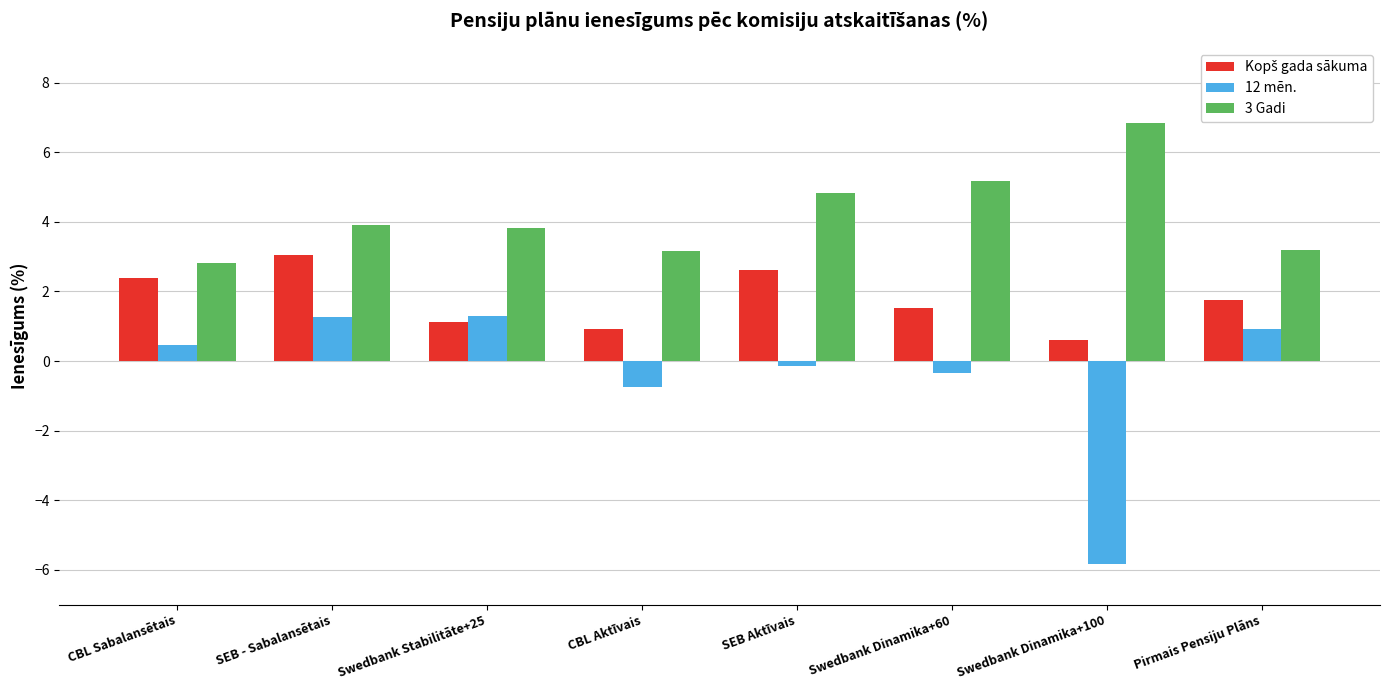

What is the average value of the 3 Gadi series?

4.2